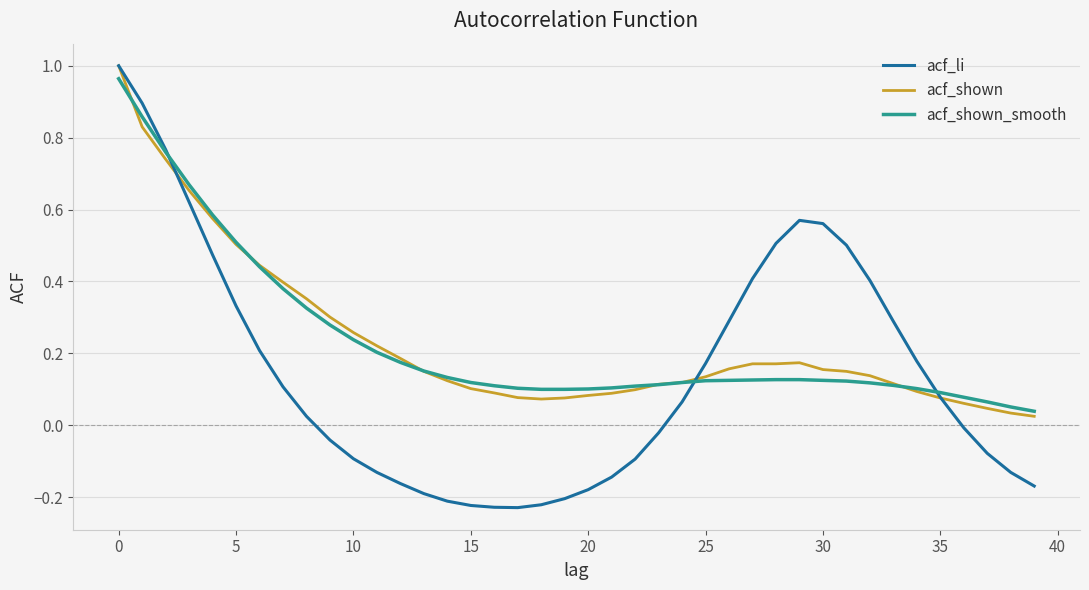

Which series has the widest spread of values?

acf_li